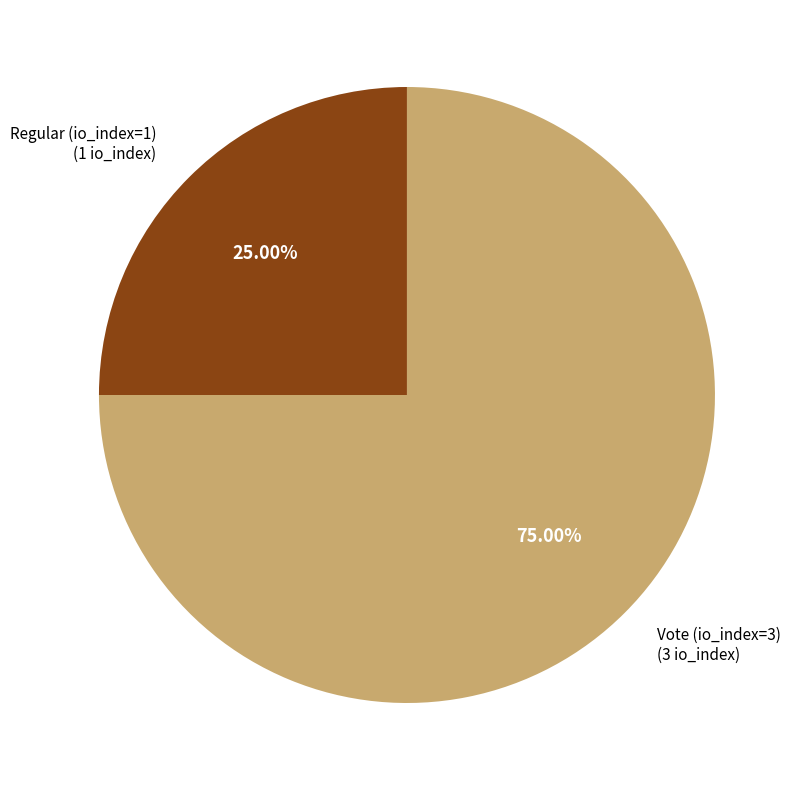

How many segments does this pie chart have?

2